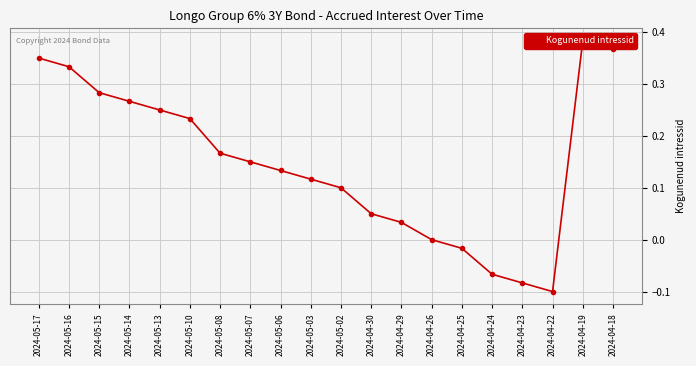

What position from the right is 2024-04-23?

4